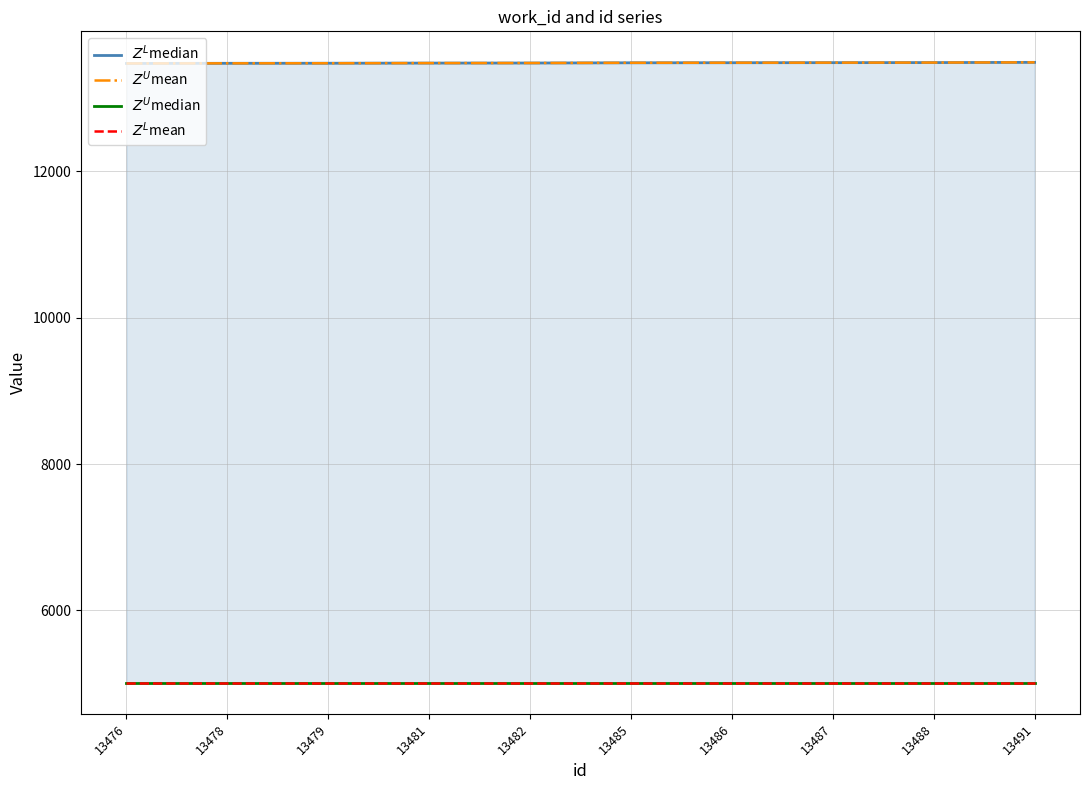

True or false: $Z^U$median and $Z^L$mean intersect in this chart.

False